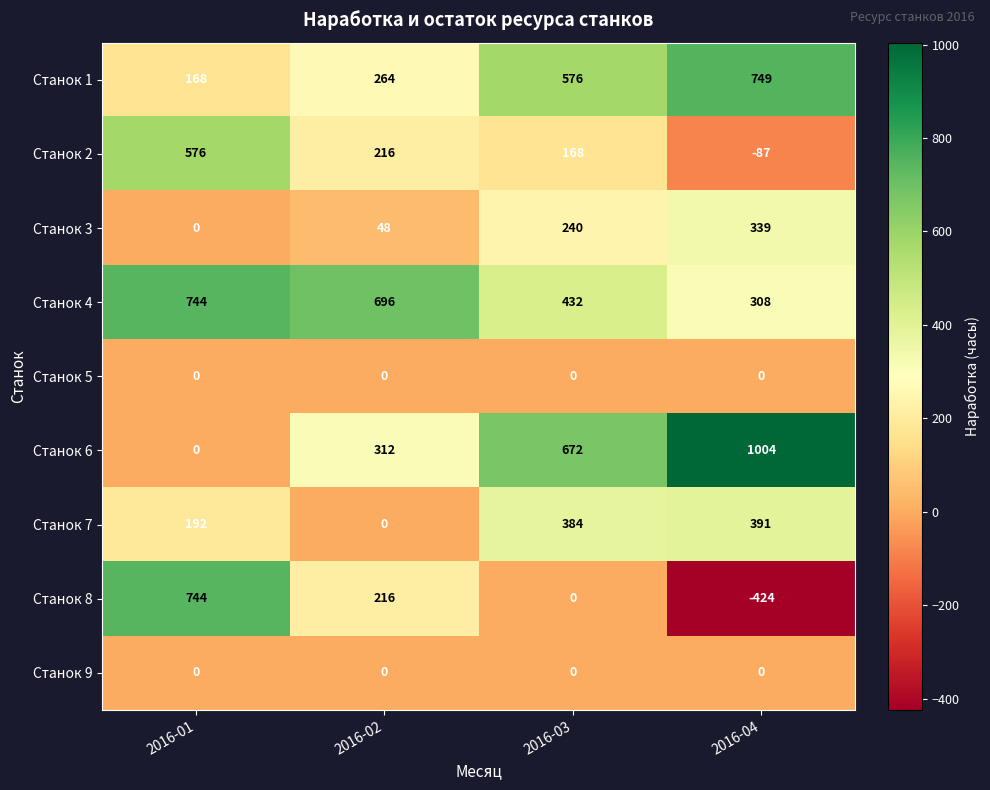

What is the spread (max minus min) of values at 2016-04?

1428